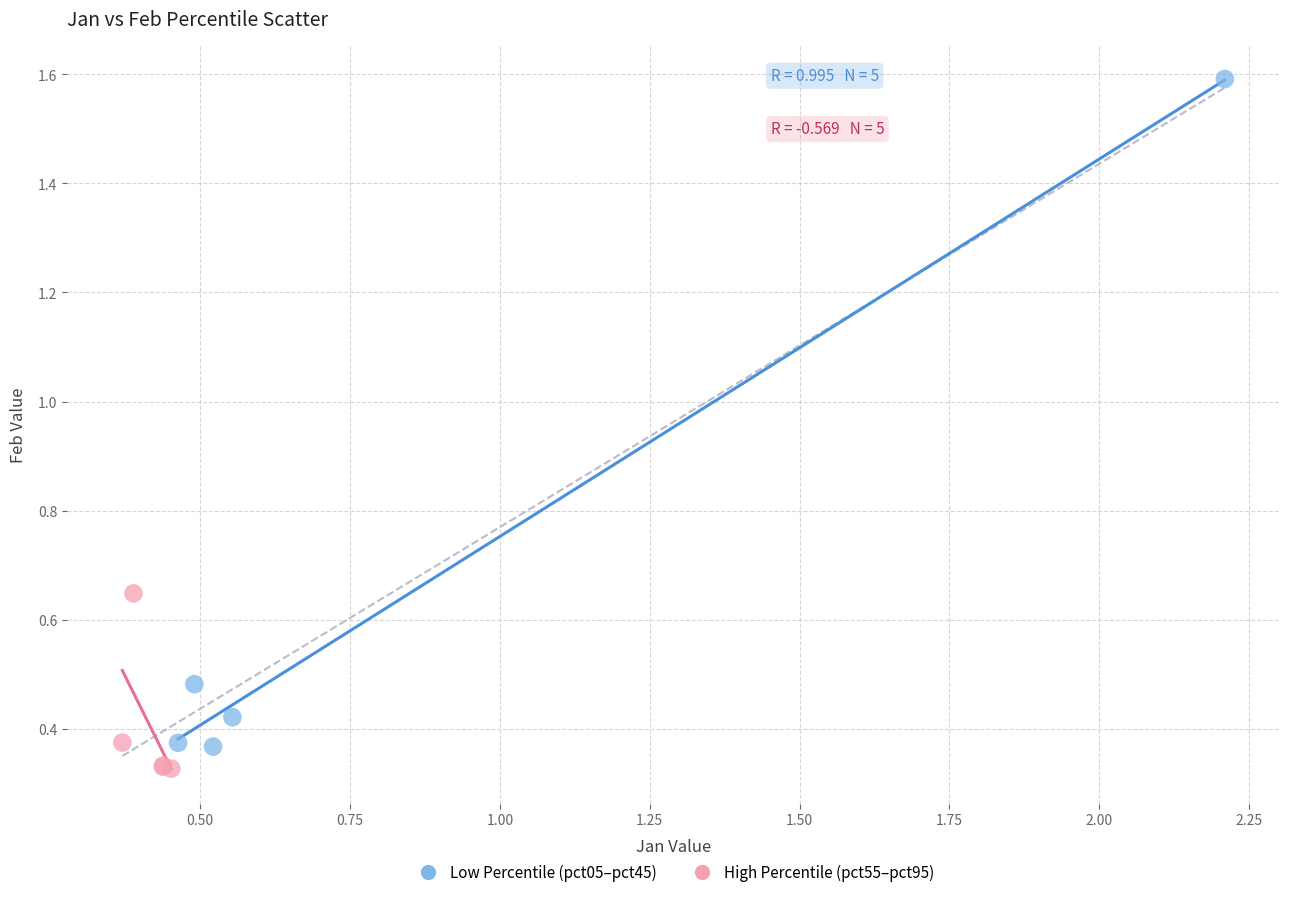

Which series has the largest Y range (max minus min)?

Low Percentile (pct05–pct45)